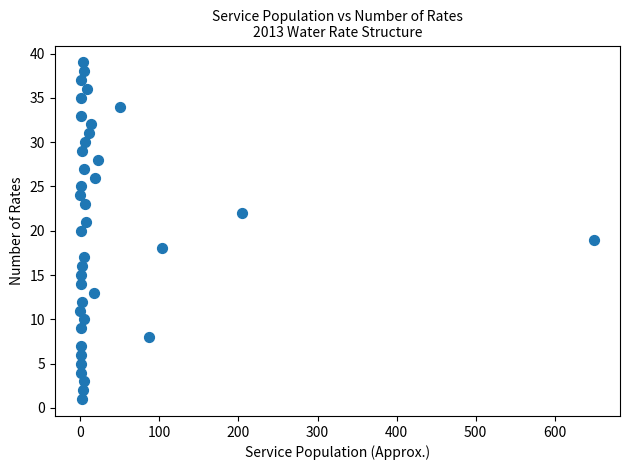

What is the range of Y values (max minus min)?

38